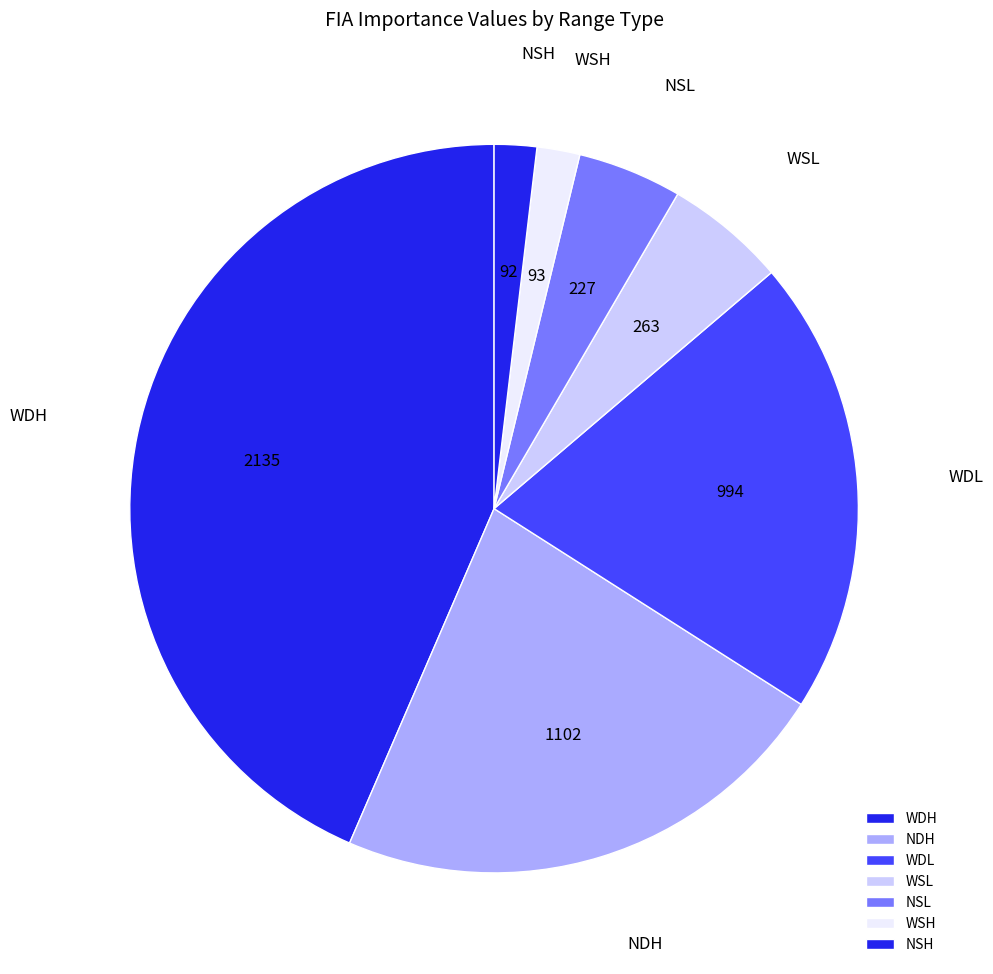

How many segments does this pie chart have?

7